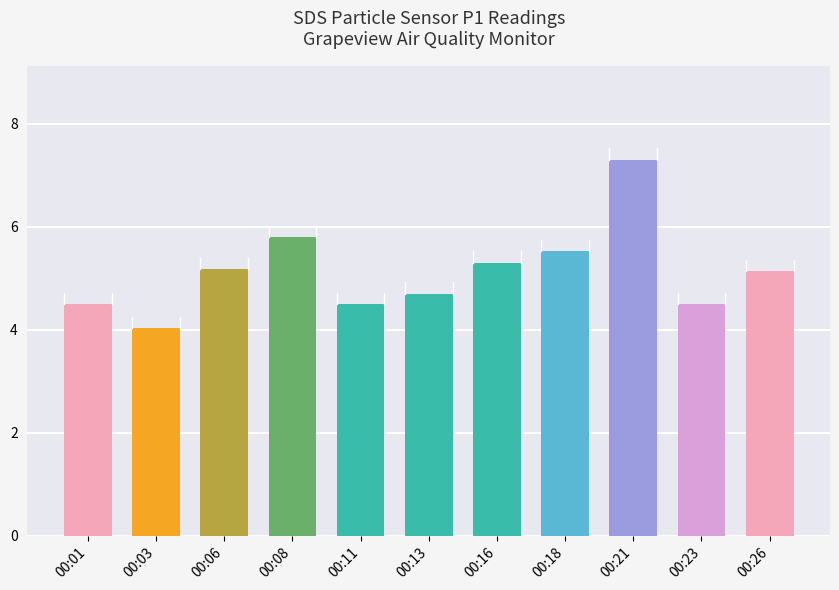

What is the smallest value displayed?

4.0